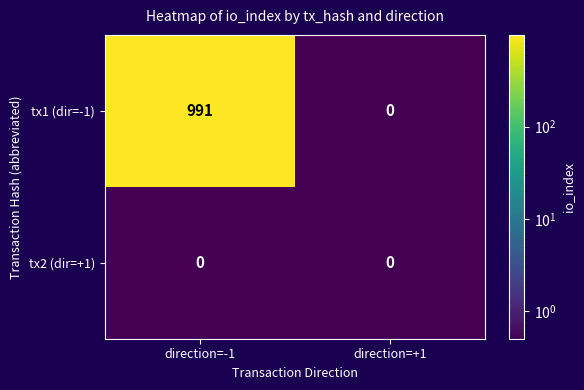

What is the difference between the tx1 (dir=-1) values at direction=+1 and direction=-1?

991